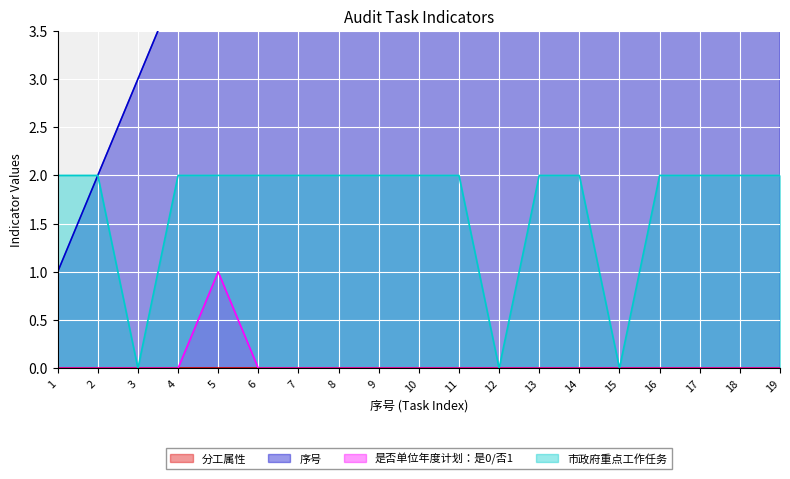

What is the sum of the 市政府重点工作任务 values at 18 and 7?

4